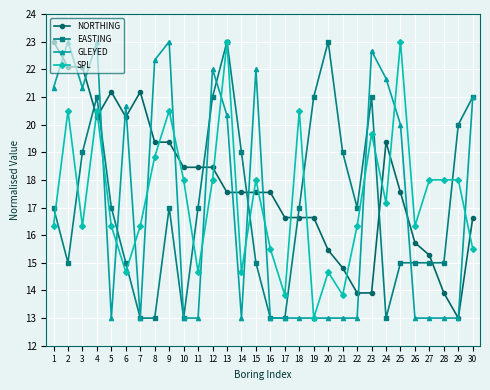

Reading right to left, list all the values displayed in this chart.

NORTHING: 16.6	13.0	13.9	15.3	15.7	17.5	19.4	13.9	13.9	14.8	15.5	16.6	16.6	16.6	17.5	17.5	17.5	17.5	18.5	18.5	18.5	19.4	19.4	21.2	20.3	21.2	20.3	22.1	22.1	23.0
EASTING: 21.0	20.0	15.0	15.0	15.0	15.0	13.0	21.0	17.0	19.0	23.0	21.0	17.0	13.0	13.0	15.0	19.0	23.0	21.0	17.0	13.0	17.0	13.0	13.0	15.0	17.0	21.0	19.0	15.0	17.0
GLEYED: 21.0	13.0	13.0	13.0	13.0	20.0	21.7	22.7	13.0	13.0	13.0	13.0	13.0	13.0	13.0	22.0	13.0	20.3	22.0	13.0	13.0	23.0	22.3	13.0	20.7	13.0	23.0	21.3	23.0	21.3
SPL: 15.5	18.0	18.0	18.0	16.3	23.0	17.2	19.7	16.3	13.8	14.7	13.0	20.5	13.8	15.5	18.0	14.7	23.0	18.0	14.7	18.0	20.5	18.8	16.3	14.7	16.3	20.5	16.3	20.5	16.3